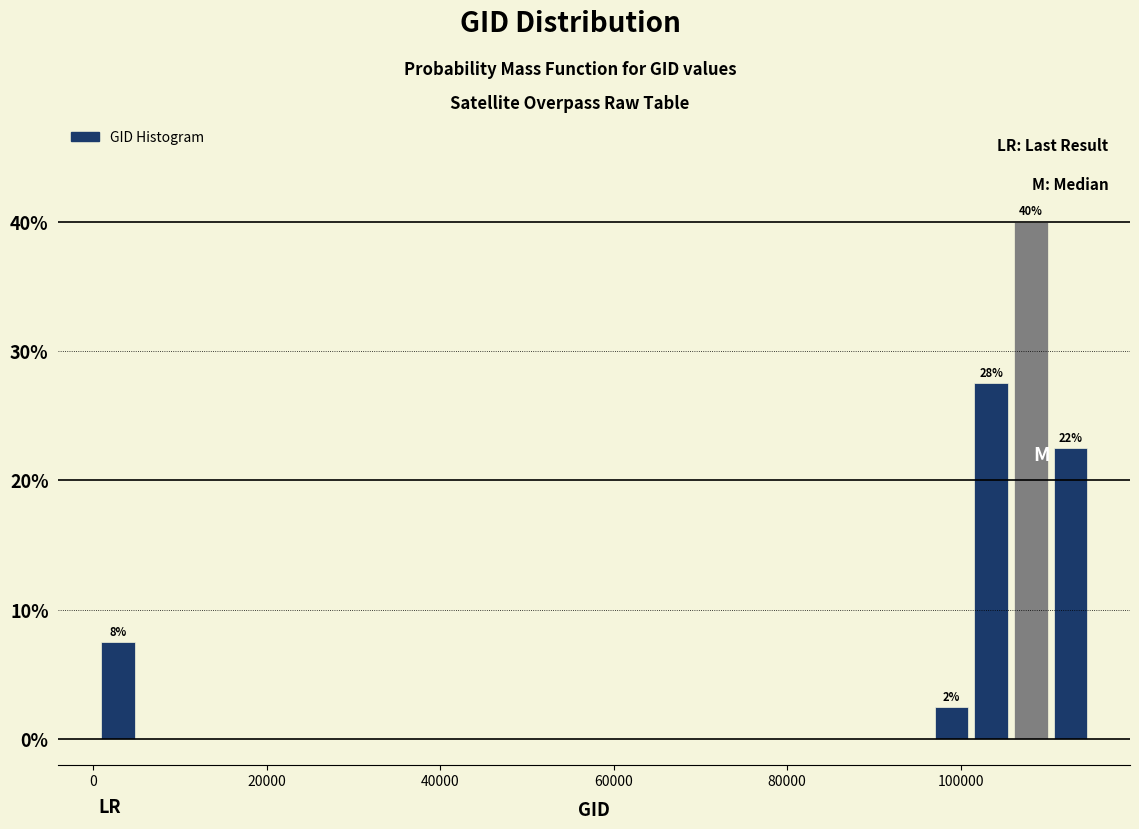

Read against the x-axis, roughly where is the centre of the tallest bar?

108000